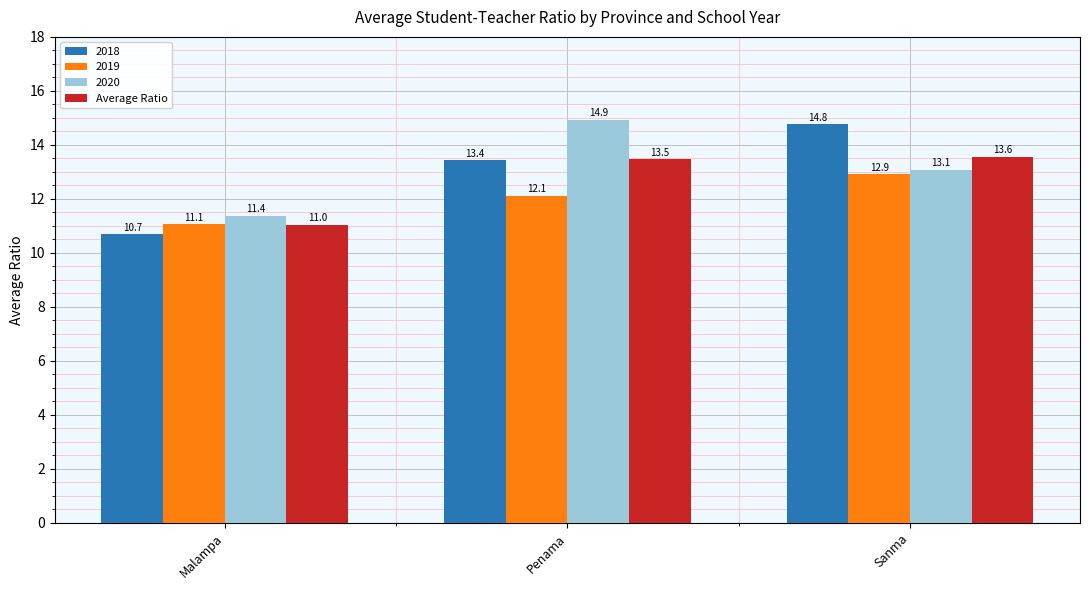

Which series has the largest range (max minus min)?

2018